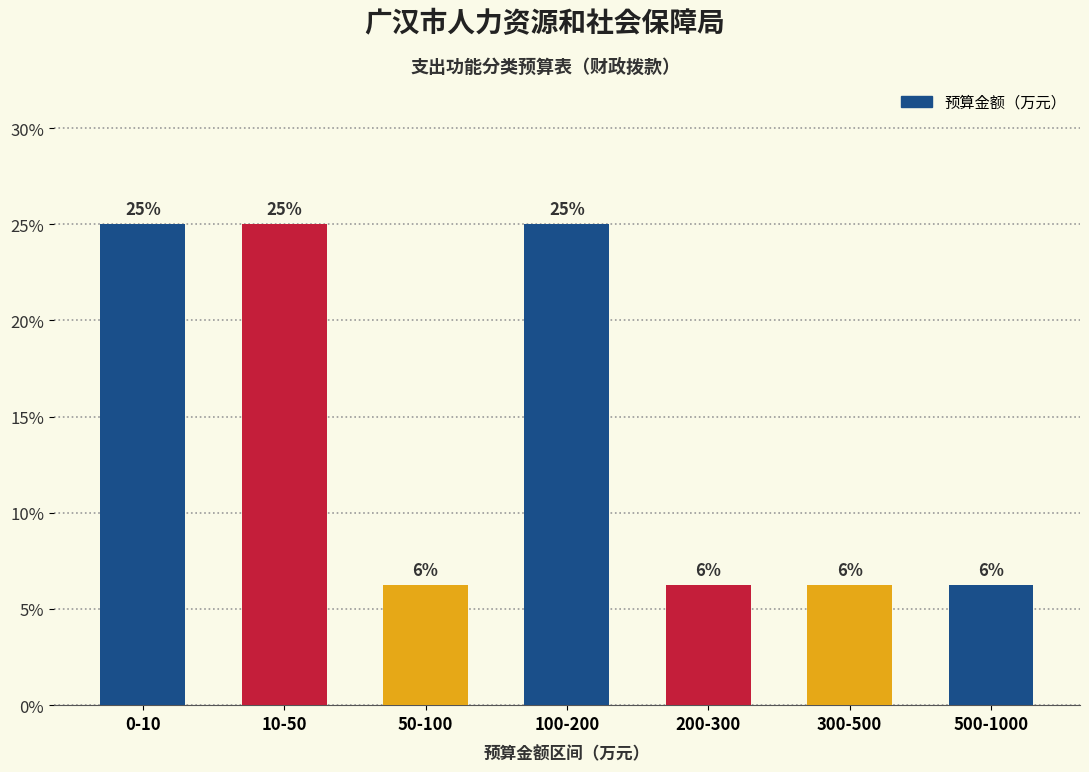

Does the chart contain any negative values?

No